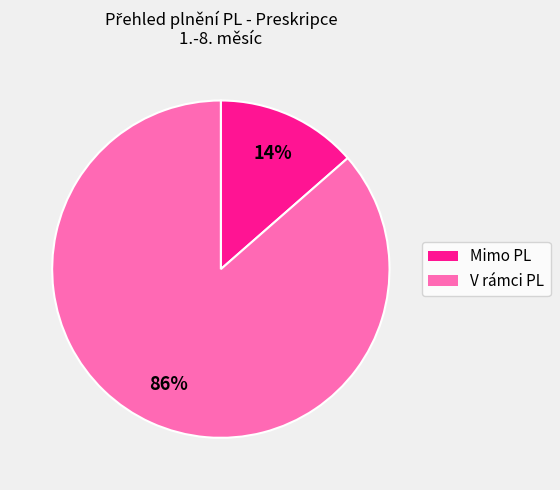

To the nearest percent, what is the average slice percentage?

50%